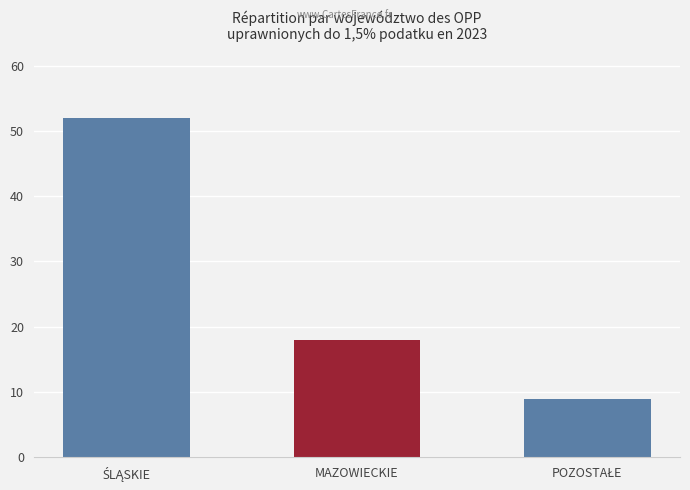

Read the value at MAZOWIECKIE, to the nearest 5.

20